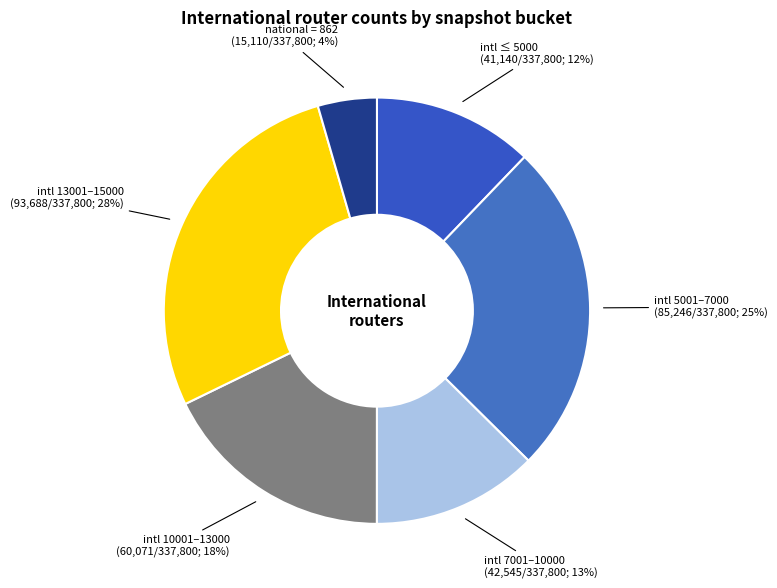

How many segments does this pie chart have?

6